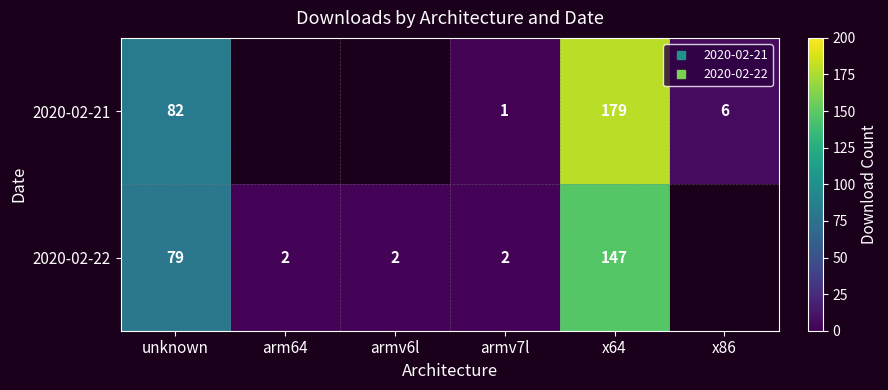

The 2020-02-21 series shows 82.0 at unknown. True or false?

True